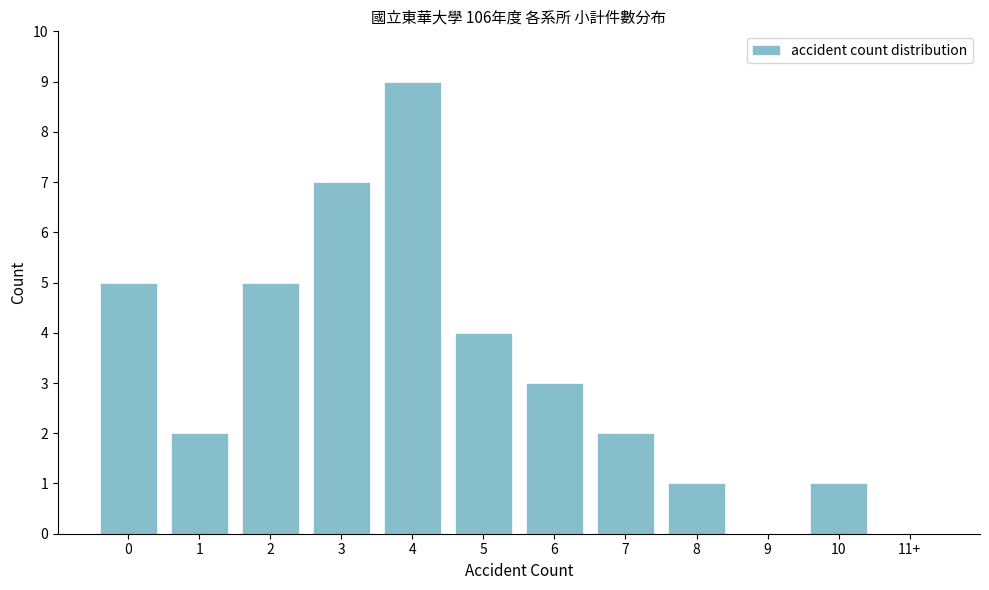

Reading right to left, list all the values displayed in this chart.

11+=0	10=1	9=0	8=1	7=2	6=3	5=4	4=9	3=7	2=5	1=2	0=5